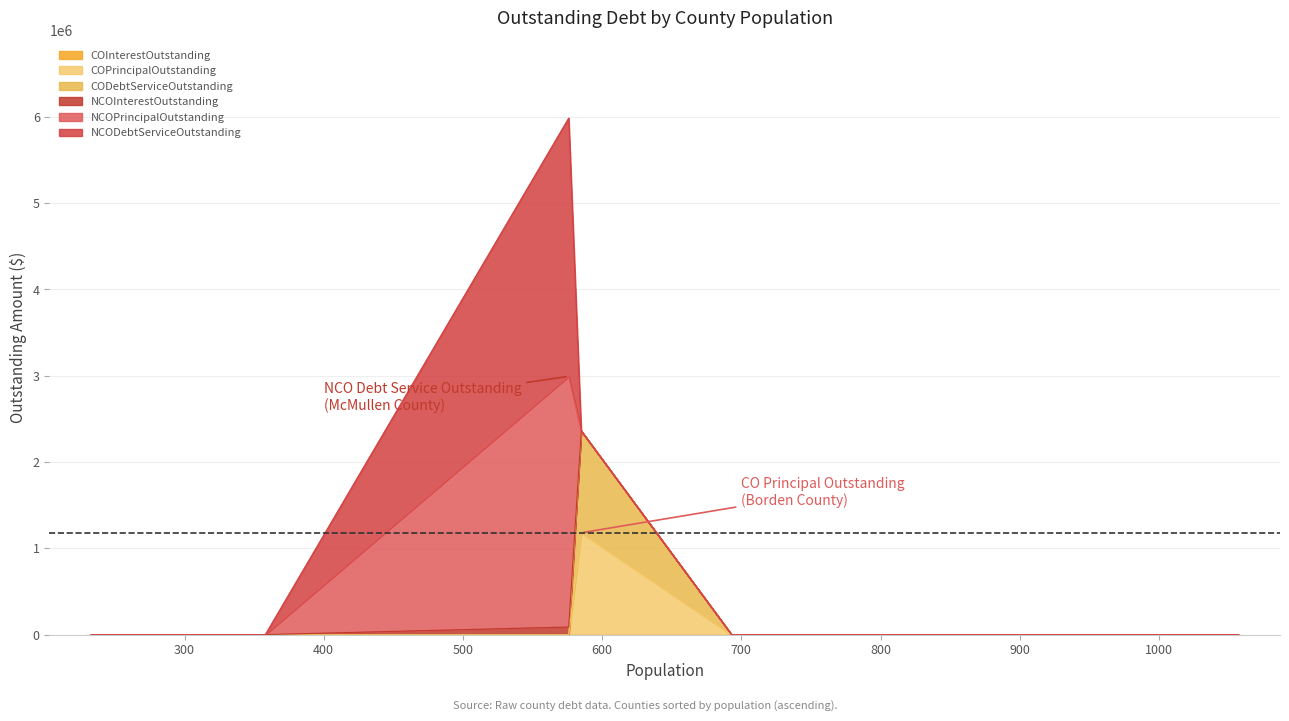

Does the chart display data point markers on the line(s)?

No